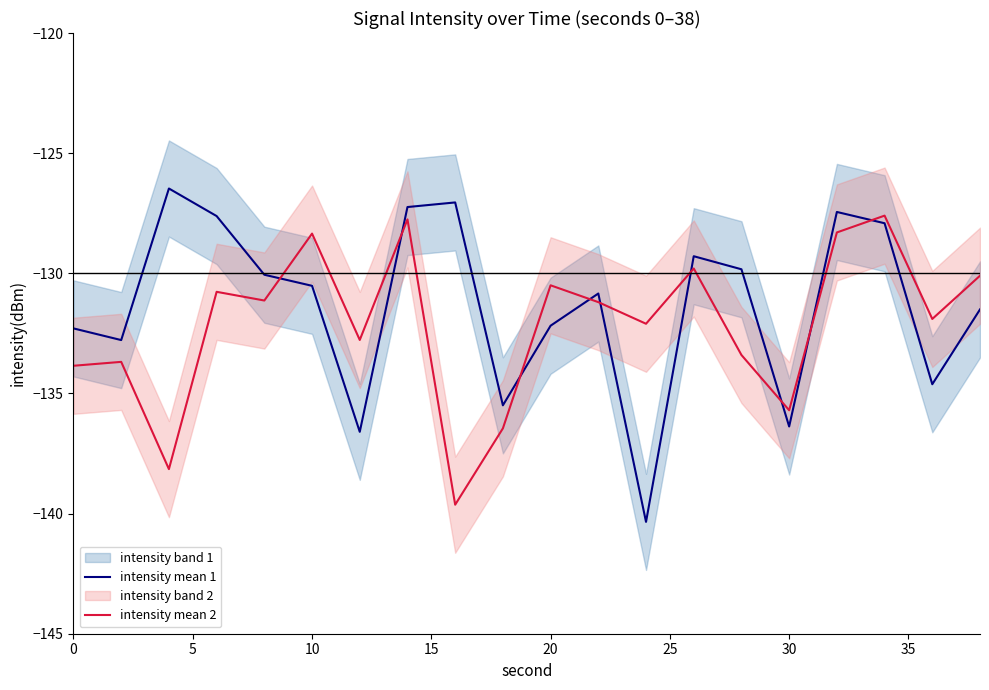

What is the minimum value for intensity mean 1?

-140.3